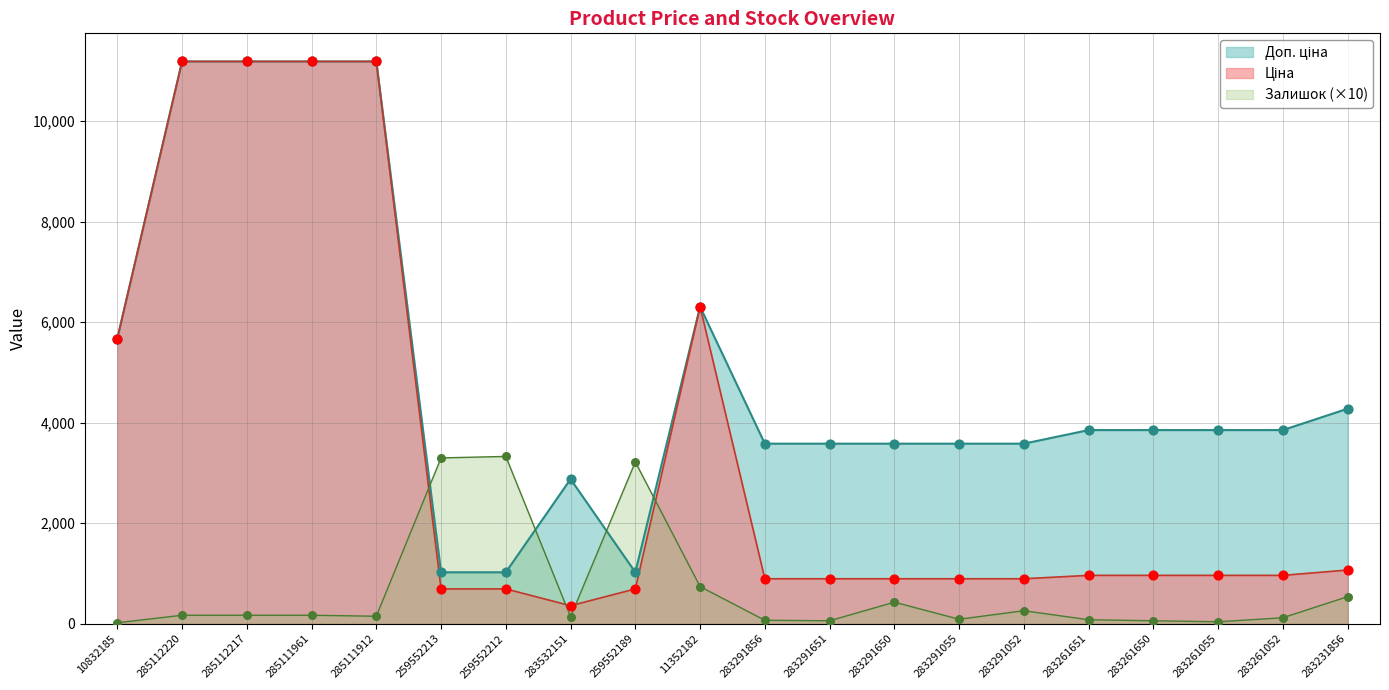

Which series has the largest total across all categories?

Доп. ціна